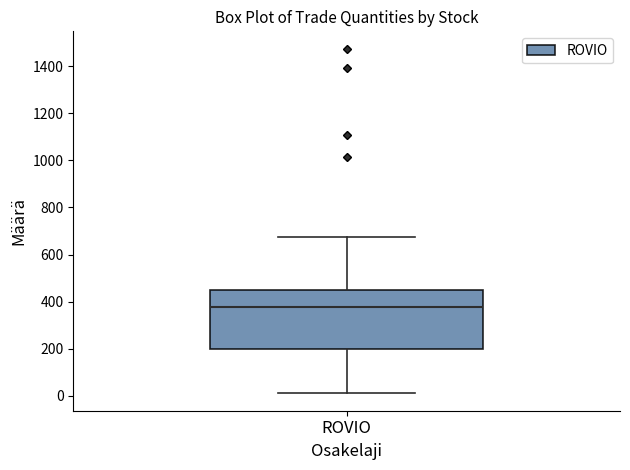

Transcribe this box plot: give where the median line is, the range the box spans, and where the two whiskers end, as read against the y-axis. The values are not printed on the chart, so give them approximately, as read against the axis.

median 380, box 200 to 440, whiskers 20 to 680